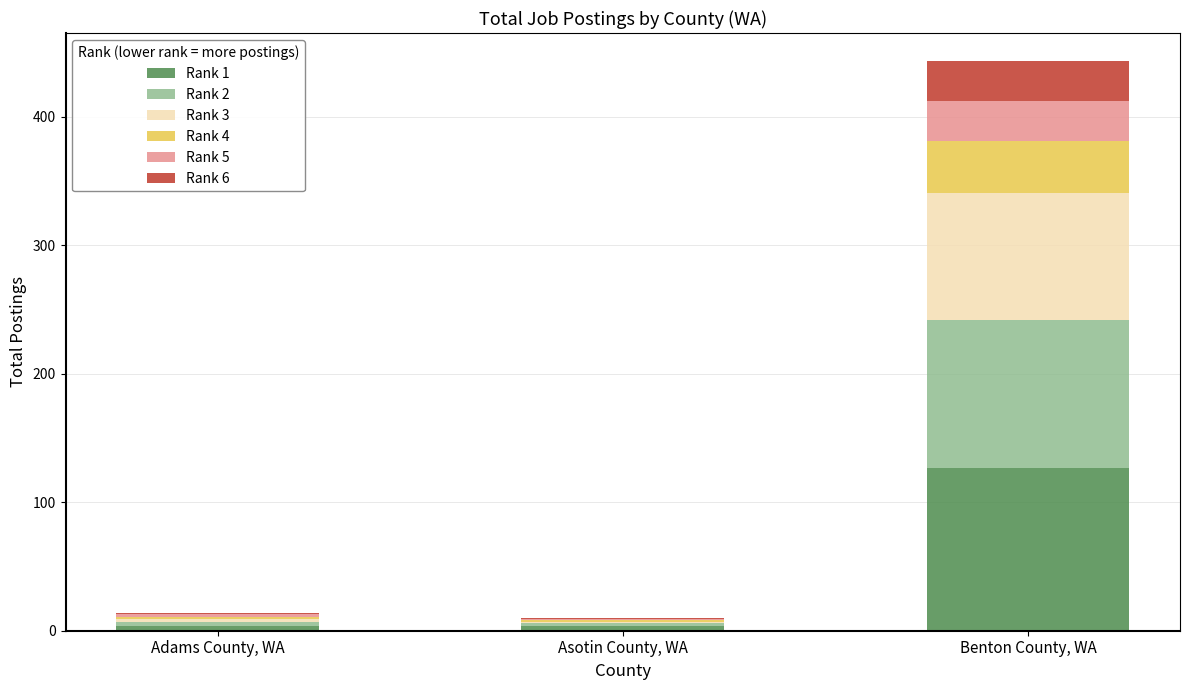

The Rank 1 series shows 192 at Benton County, WA. True or false?

False